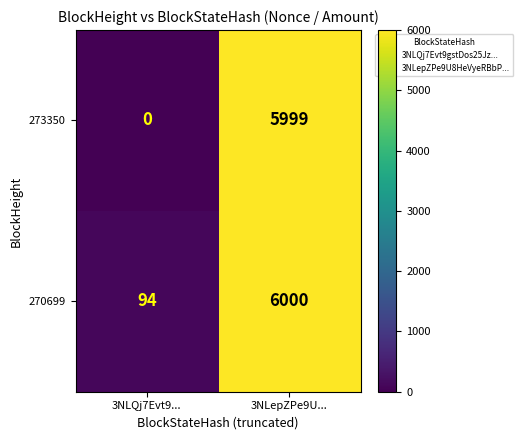

What is the average value of the 273350 series?

3000